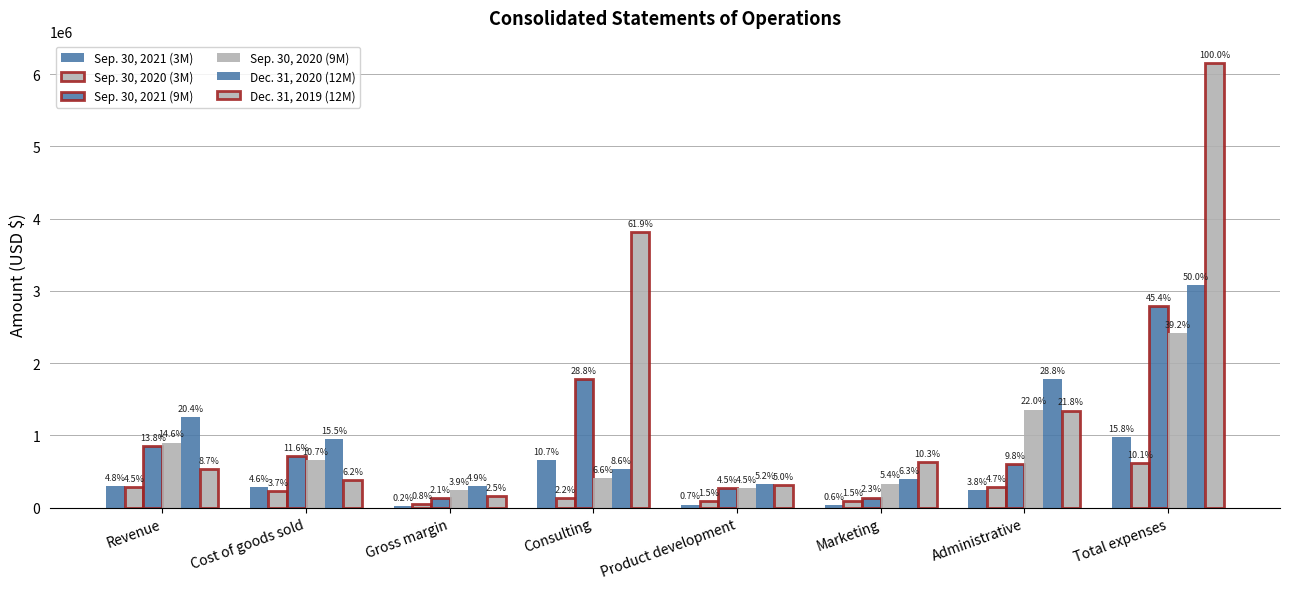

Rank the series by their maximum value, from highest to lowest.

Dec. 31, 2019 (12M), Dec. 31, 2020 (12M), Sep. 30, 2021 (9M), Sep. 30, 2020 (9M), Sep. 30, 2021 (3M), Sep. 30, 2020 (3M)